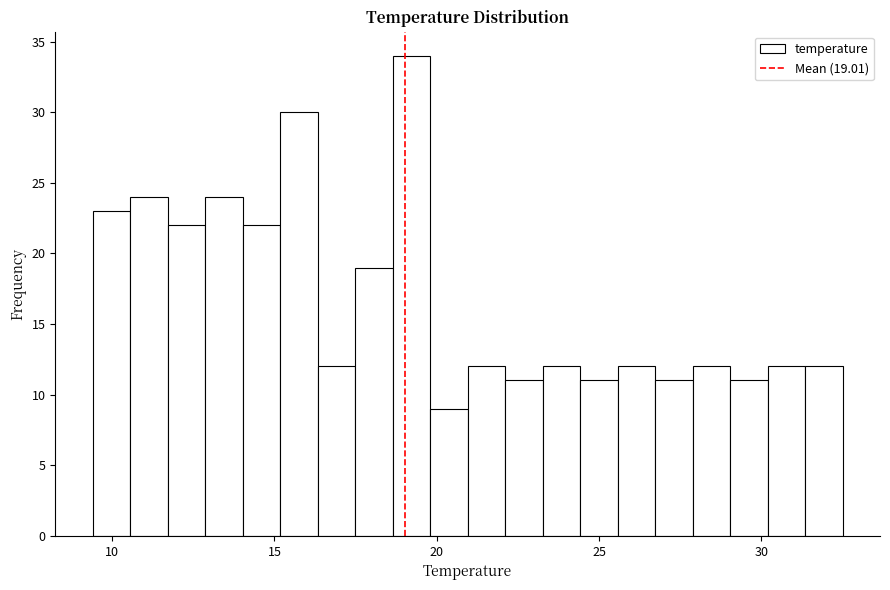

Read against the x-axis, roughly where is the centre of the tallest bar?

19.0